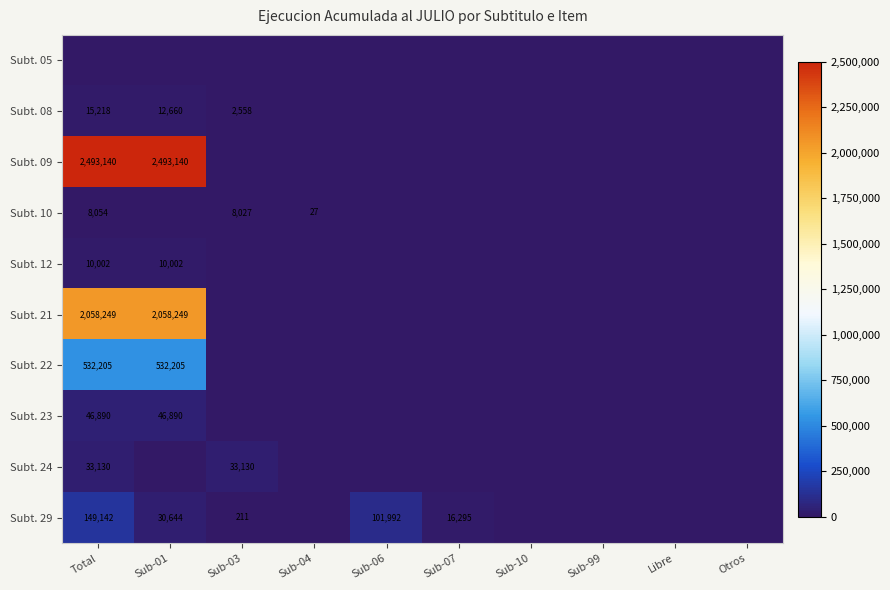

The value of Subt. 21 at Sub-01 is 813624. True or false?

False